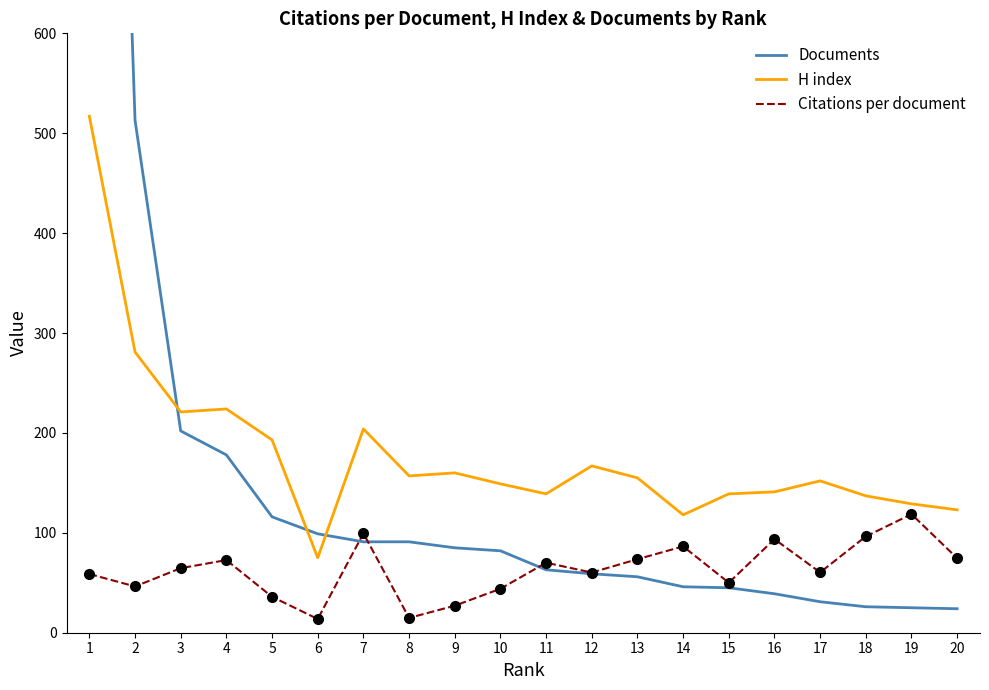

What is the spread (max minus min) of values at 3?

156.4